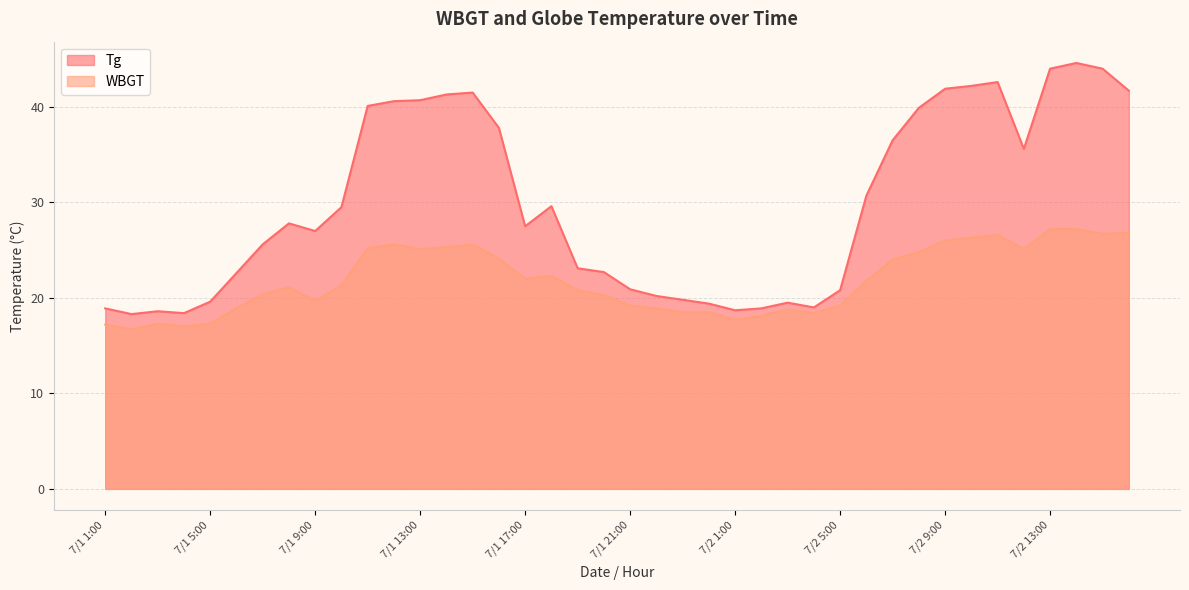

What is the total value across all series at 7/1 19:00?

43.9